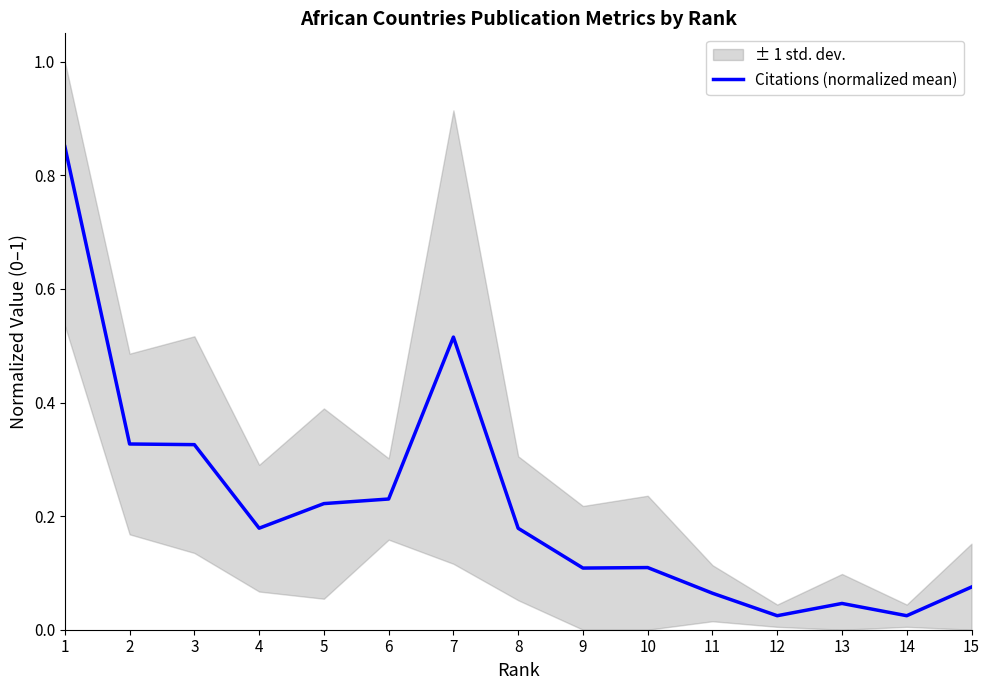

What is the sum of the values at 7 and 4?

0.7